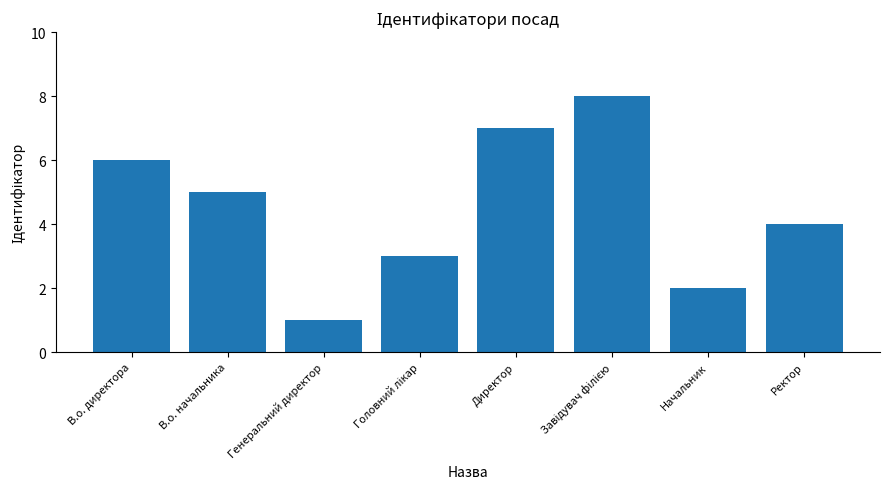

Reading left to right, list all the values displayed in this chart.

6	5	1	3	7	8	2	4